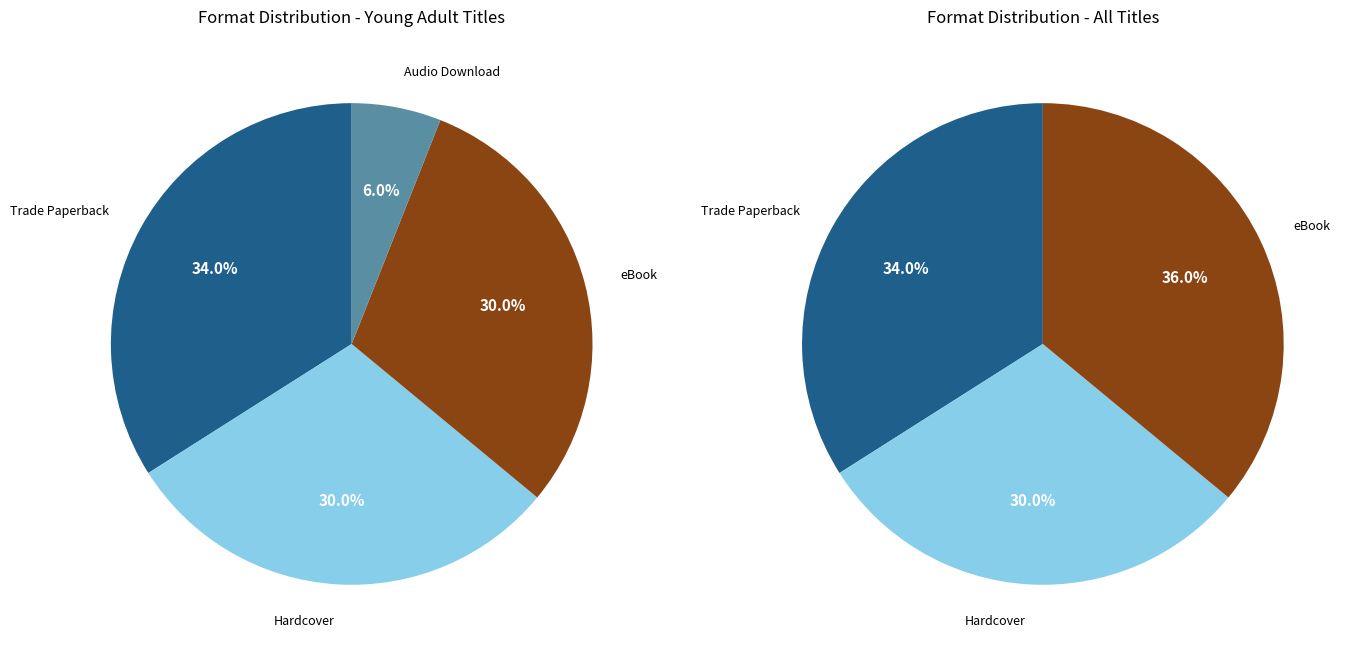

How many segments does this pie chart have?

4